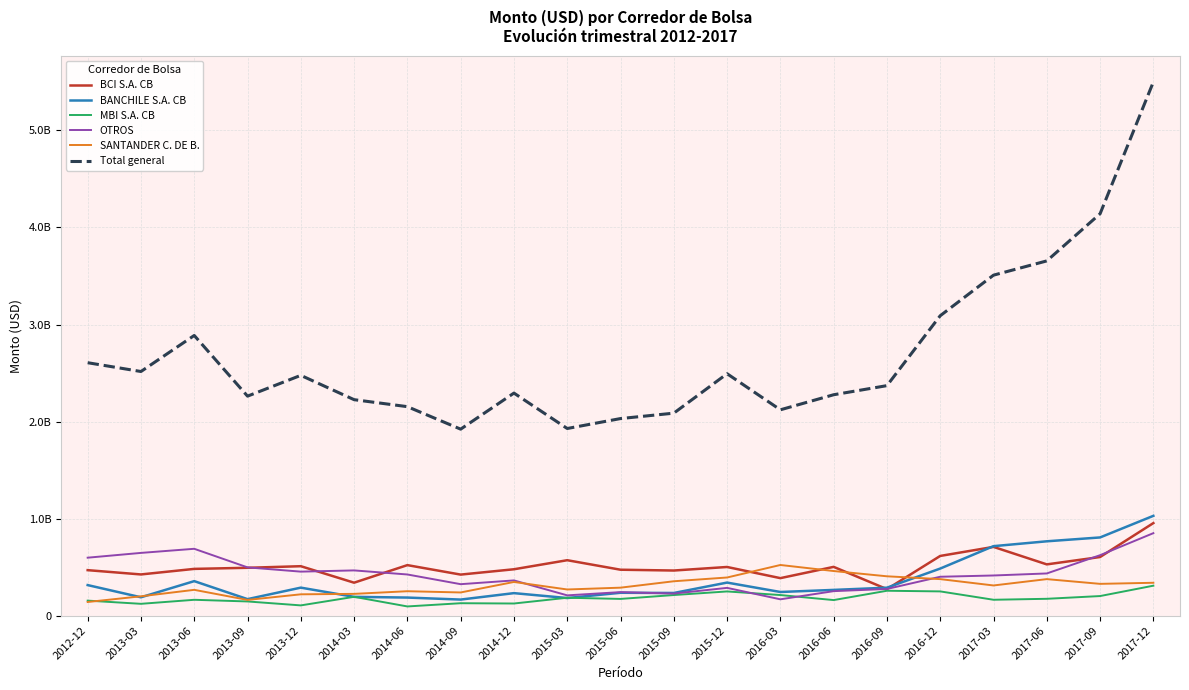

List the series in order of their peak value, lowest first.

MBI S.A. CB, SANTANDER C. DE B., OTROS, BCI S.A. CB, BANCHILE S.A. CB, Total general